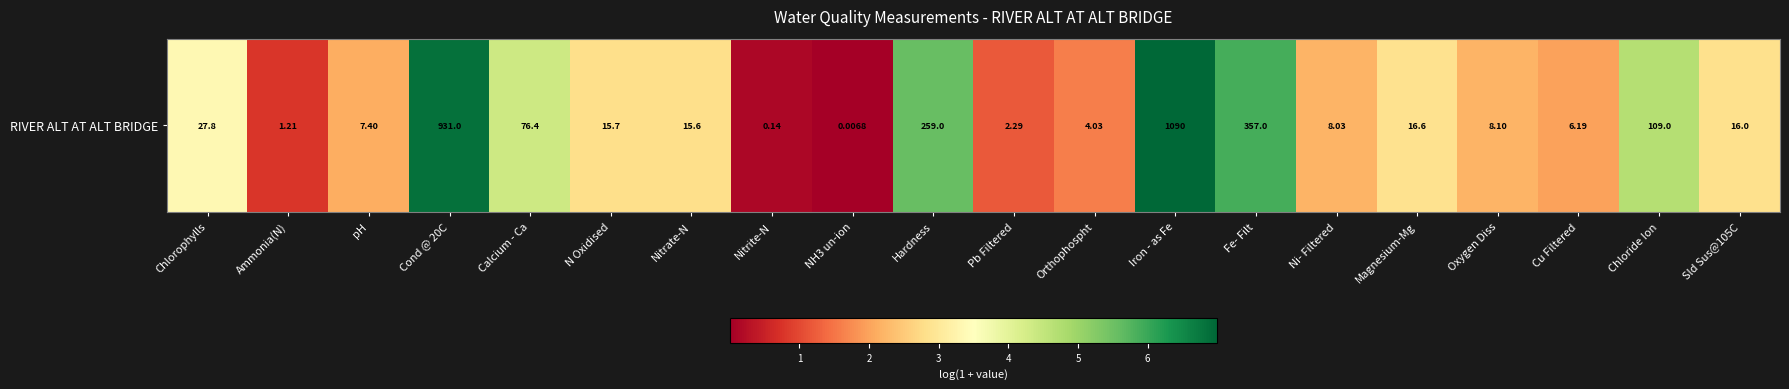

List the labels in order of value, smallest first.

NH3 un-ion, Nitrite-N, Ammonia(N), Pb Filtered, Orthophospht, Cu Filtered, pH, Ni- Filtered, Oxygen Diss, Nitrate-N, N Oxidised, Sld Sus@105C, Magnesium-Mg, Chlorophylls, Calcium - Ca, Chloride Ion, Hardness, Fe- Filt, Cond @ 20C, Iron - as Fe